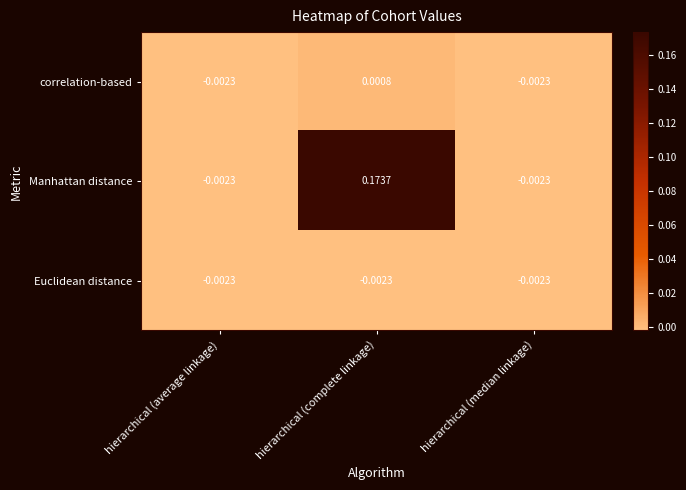

At which category is the sum across all series the highest?

hierarchical (complete linkage)